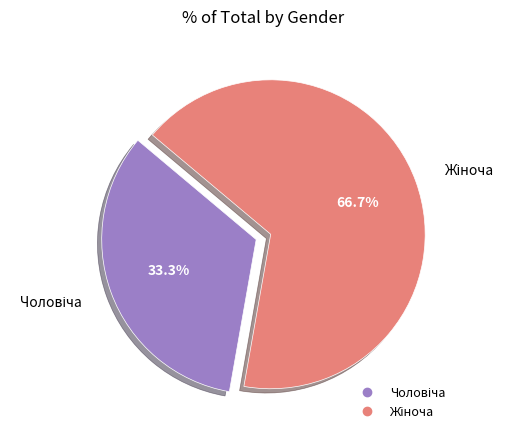

Is there a majority slice in this chart?

Yes